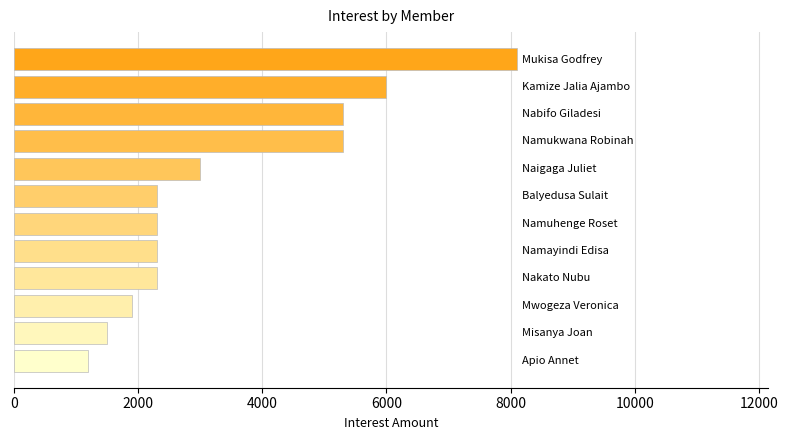

What is the average value?

3458